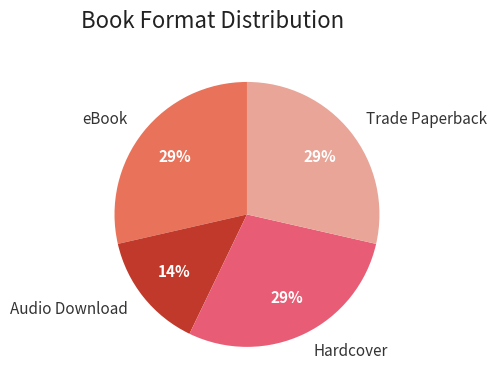

Is there a majority slice in this chart?

No